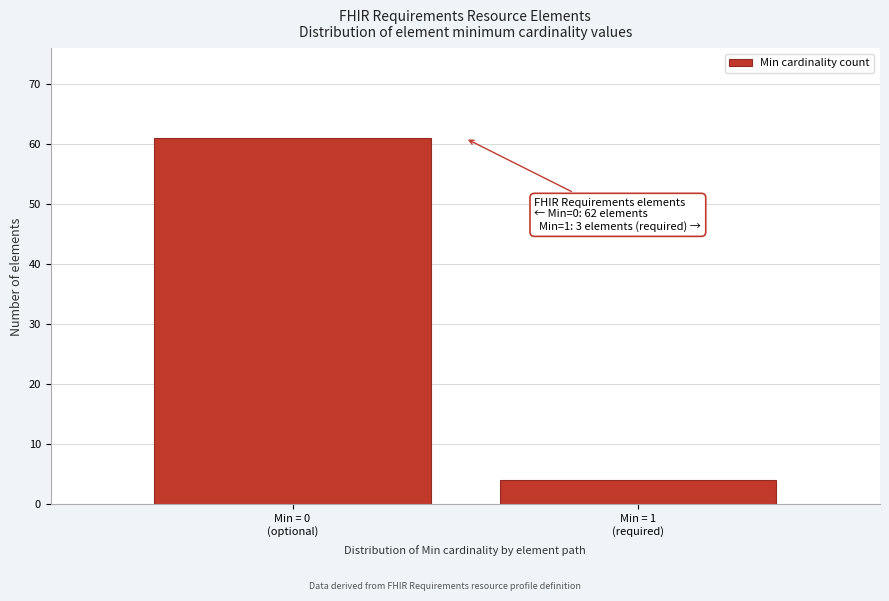

What is the value of the 2nd bar from the left?

4